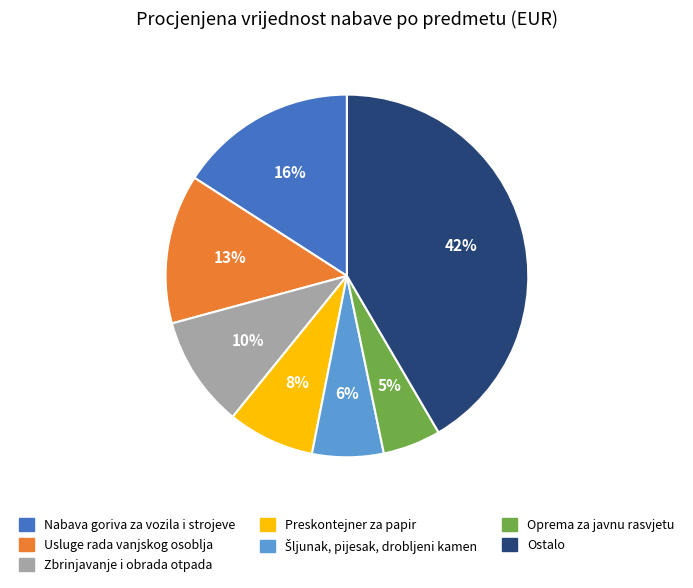

Which slice is the smallest?

Oprema za javnu rasvjetu